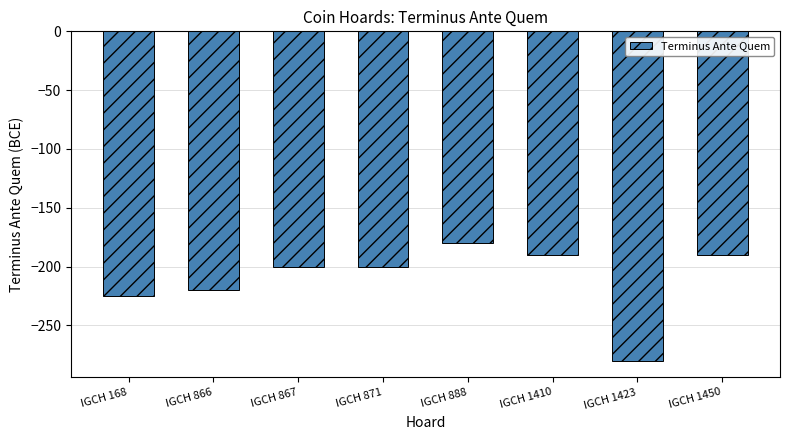

The value at IGCH 1450 is -336. True or false?

False